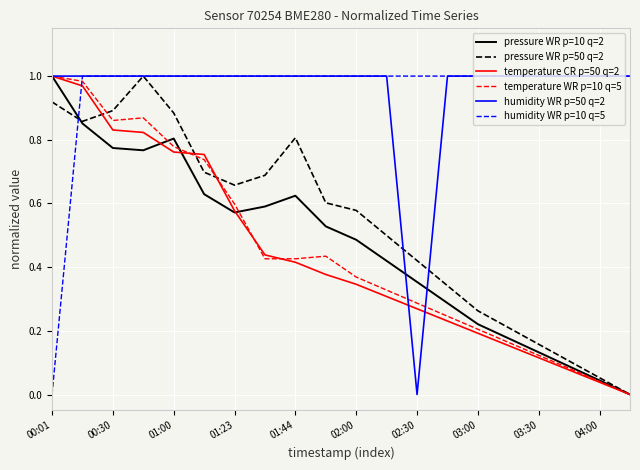

True or false: humidity WR p=10 q=5 and pressure WR p=10 q=2 intersect in this chart.

True